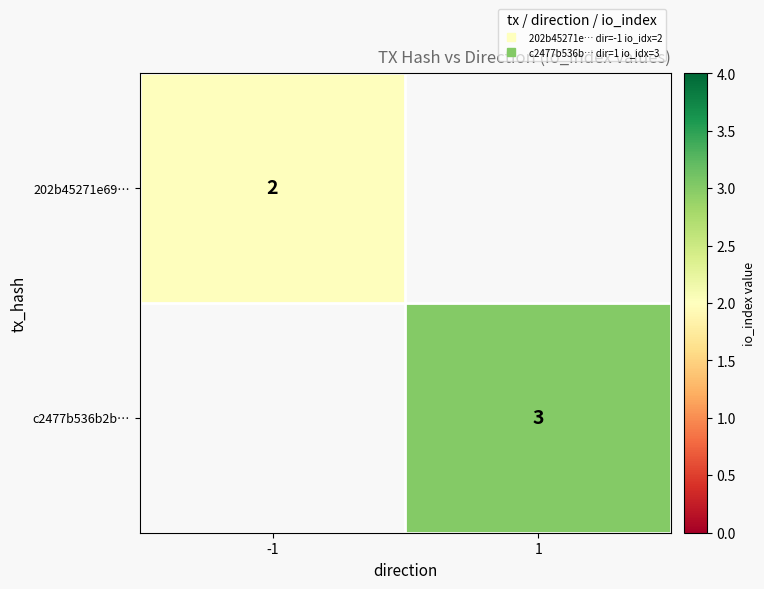

Which category has the lowest value in the c2477b536b2b… series?

-1